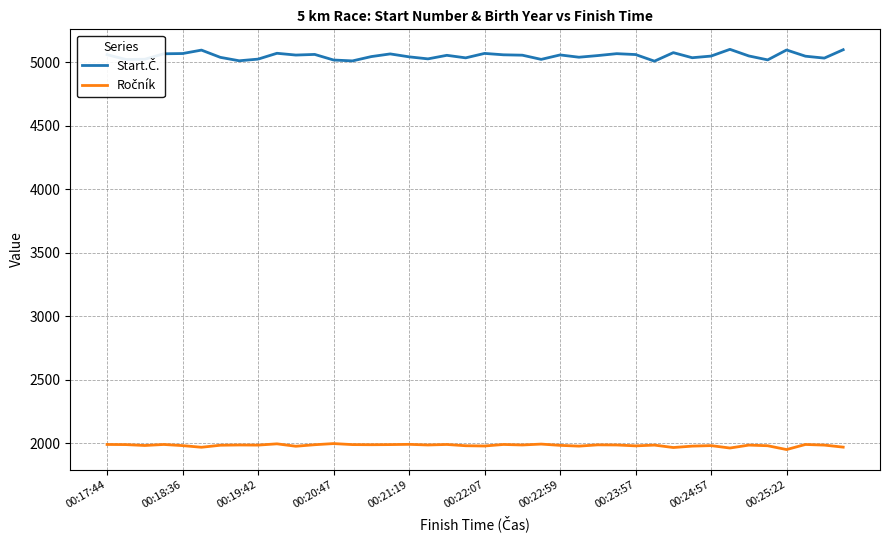

True or false: Ročník and Start.Č. intersect in this chart.

False